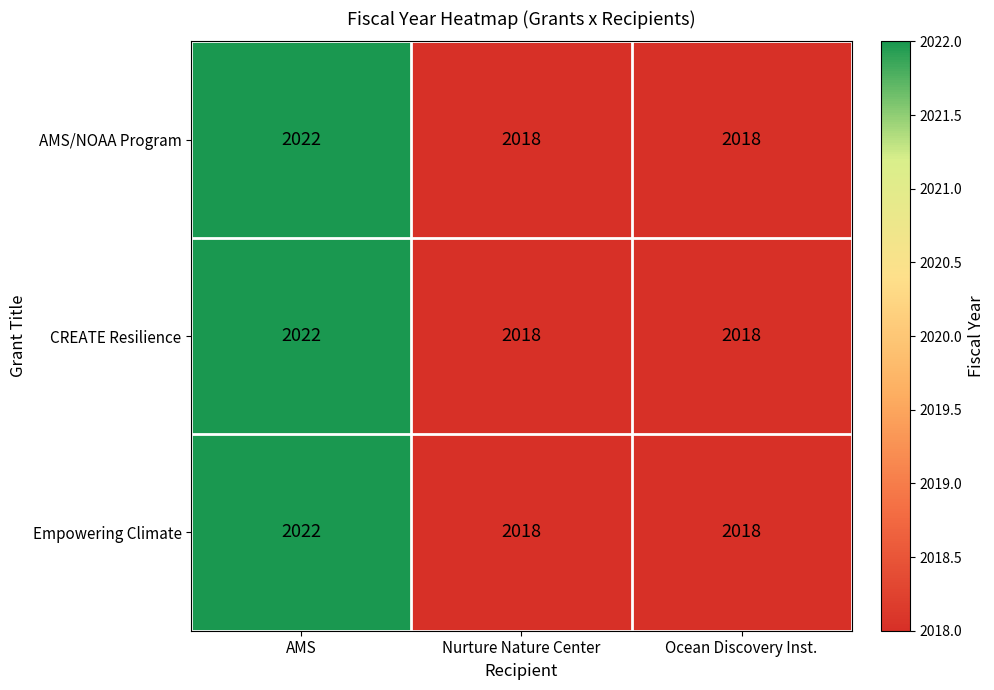

What is the average value of the AMS/NOAA Program series?

2019